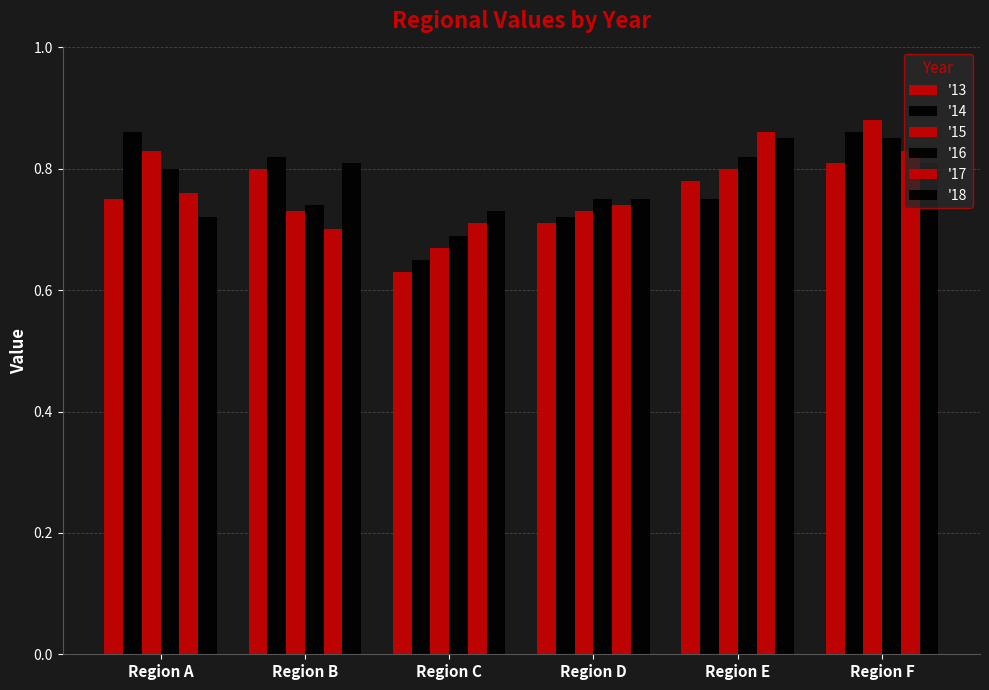

The '14 series shows 1.3 at Region F. True or false?

False